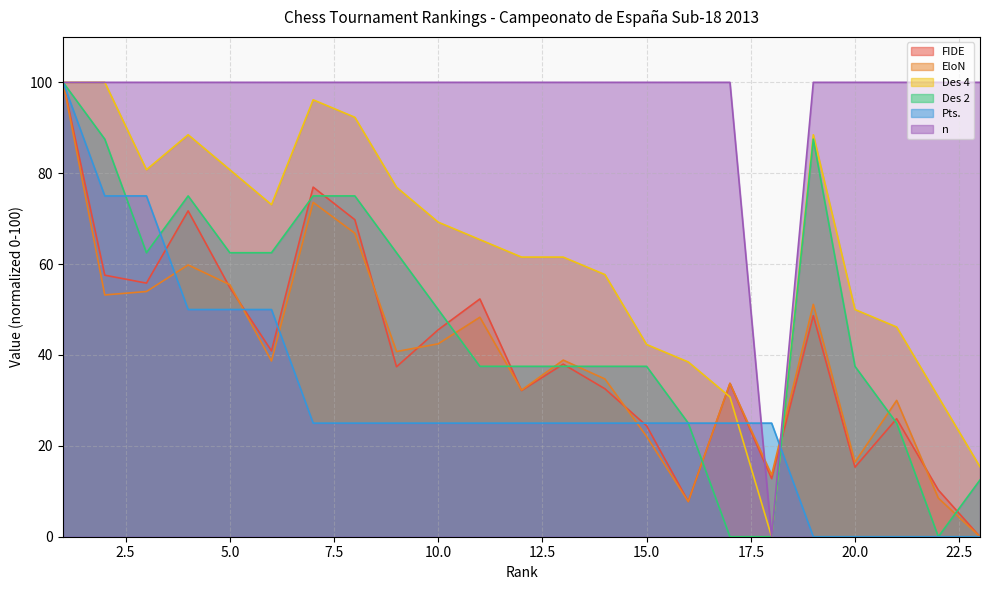

What are all the series names shown in the legend?

FIDE, EloN, Des 4, Des 2, Pts., n